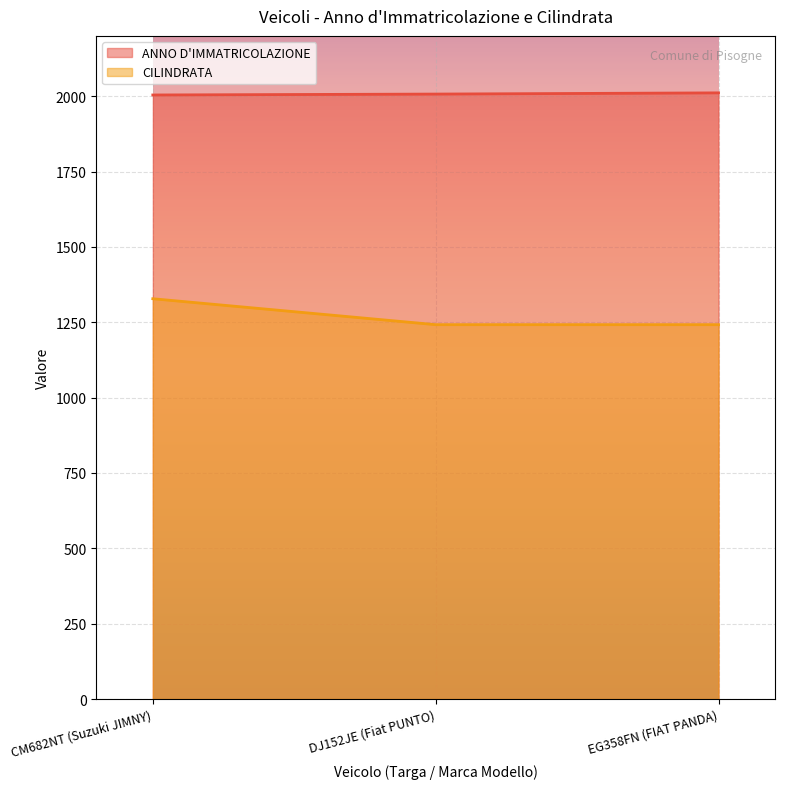

How many lines are shown in the chart?

2